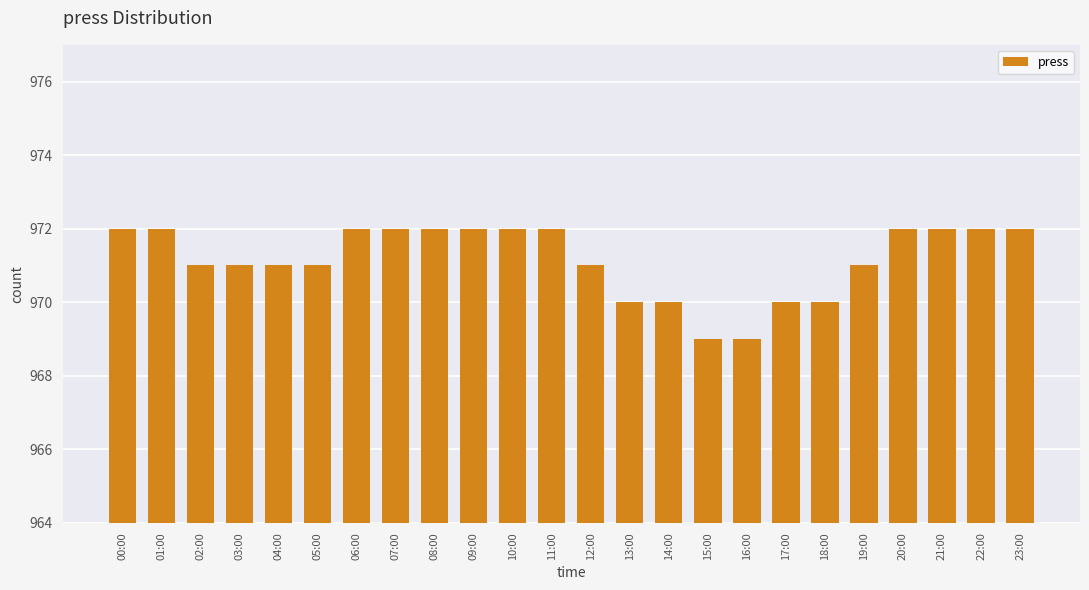

The value at 22:00 is 972. True or false?

True